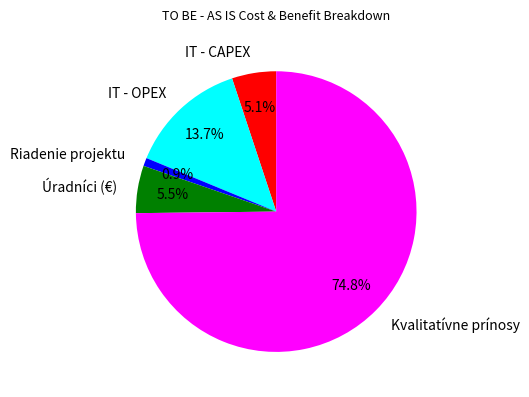

To the nearest percent, what is the difference between the Kvalitatívne prínosy and Úradníci (€) slice percentages?

69%